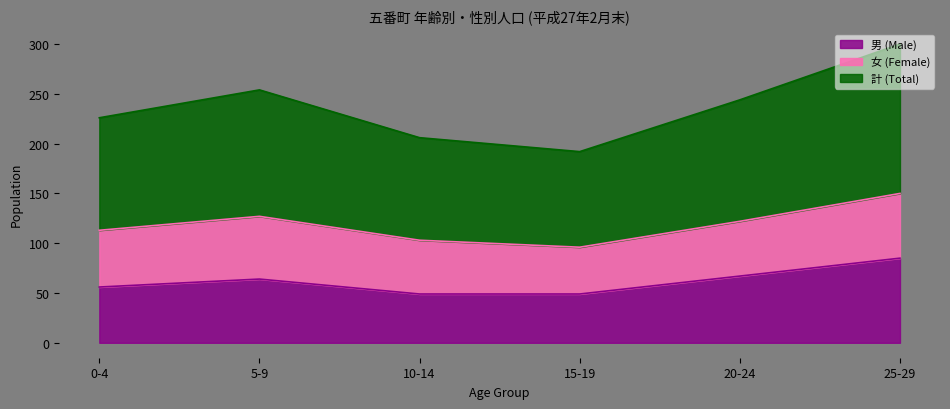

What is the highest value of the 男 (Male) series?

85